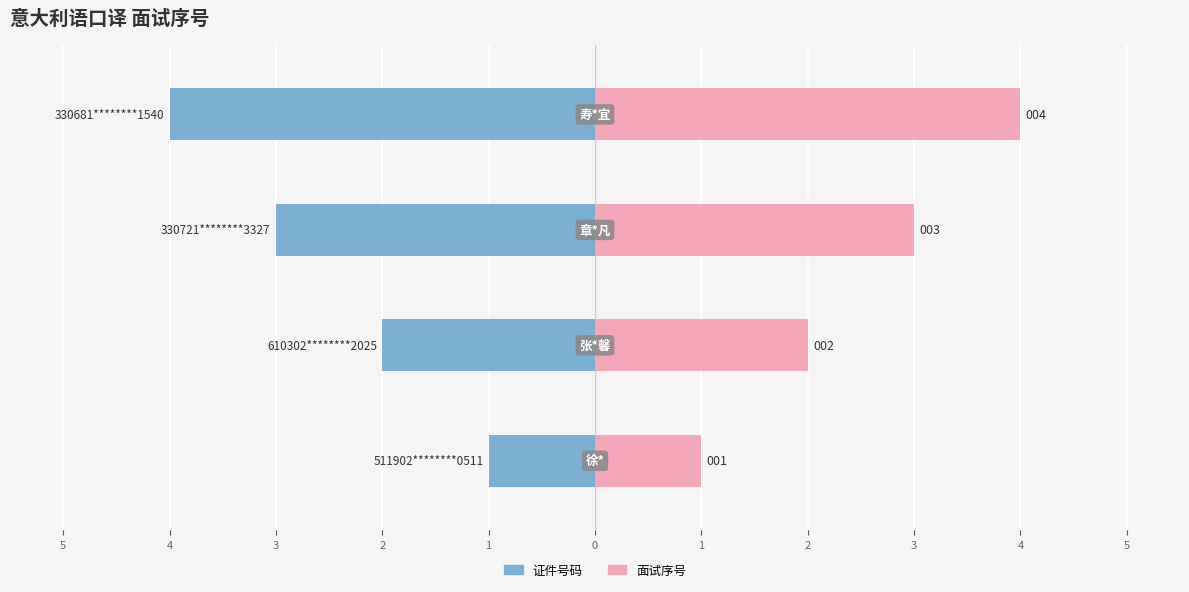

What is the difference between the maximum and minimum values in the 面试序号 series?

3